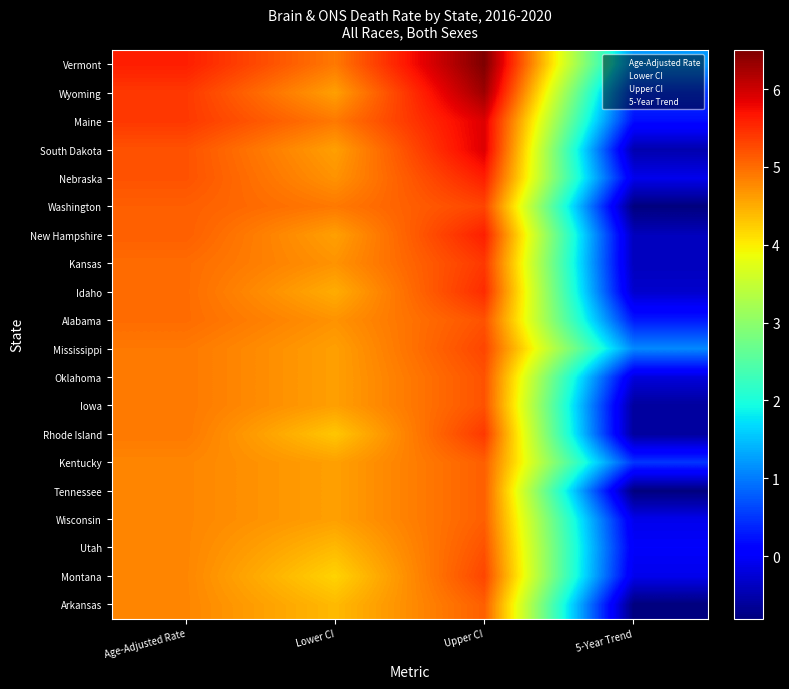

Which series has the largest total across all categories?

Vermont